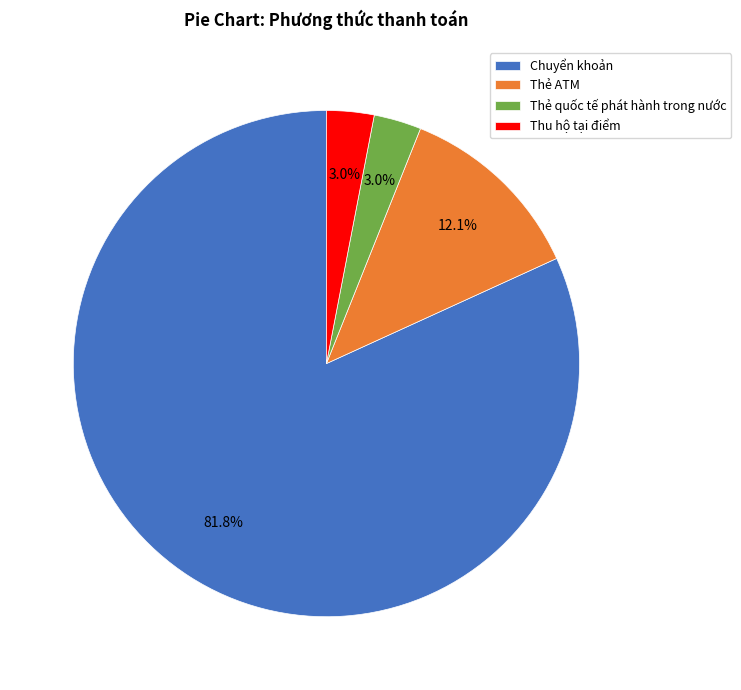

Which slice is the largest?

Chuyển khoản